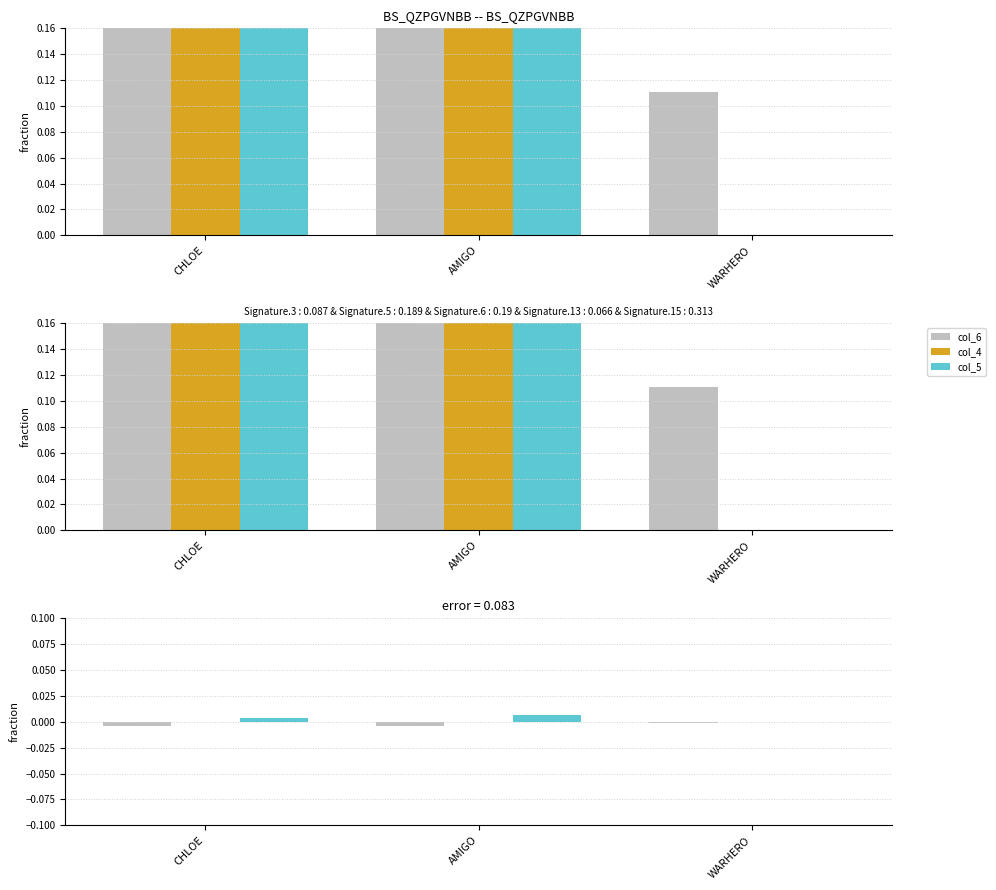

What position from the right is CHLOE?

3